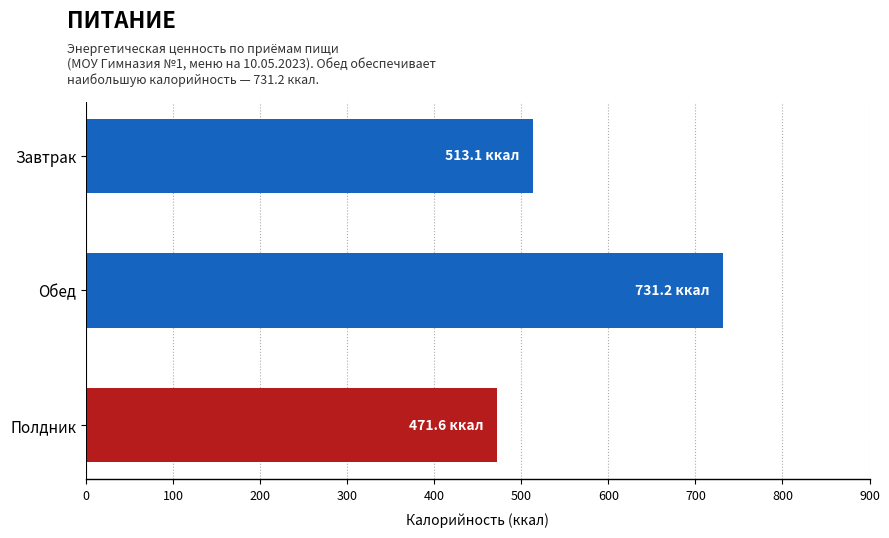

How many data points are above 513?

2